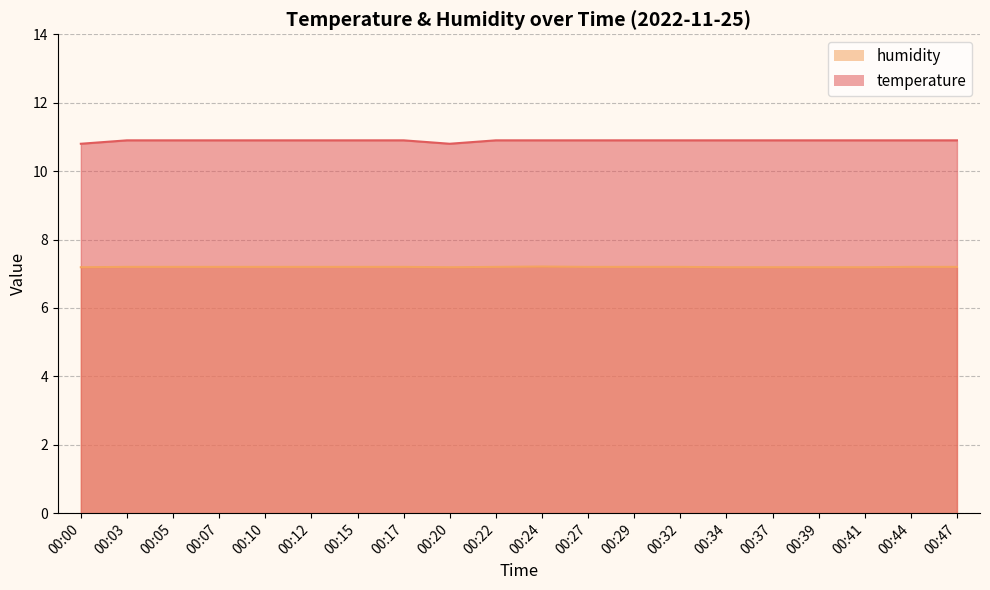

Reading left to right, extract all data points from this chart.

temperature: 00:00=10.8	00:03=10.9	00:05=10.9	00:07=10.9	00:10=10.9	00:12=10.9	00:15=10.9	00:17=10.9	00:20=10.8	00:22=10.9	00:24=10.9	00:27=10.9	00:29=10.9	00:32=10.9	00:34=10.9	00:37=10.9	00:39=10.9	00:41=10.9	00:44=10.9	00:47=10.9
humidity: 00:00=7.2	00:03=7.2	00:05=7.2	00:07=7.2	00:10=7.2	00:12=7.2	00:15=7.2	00:17=7.2	00:20=7.2	00:22=7.2	00:24=7.2	00:27=7.2	00:29=7.2	00:32=7.2	00:34=7.2	00:37=7.2	00:39=7.2	00:41=7.2	00:44=7.2	00:47=7.2